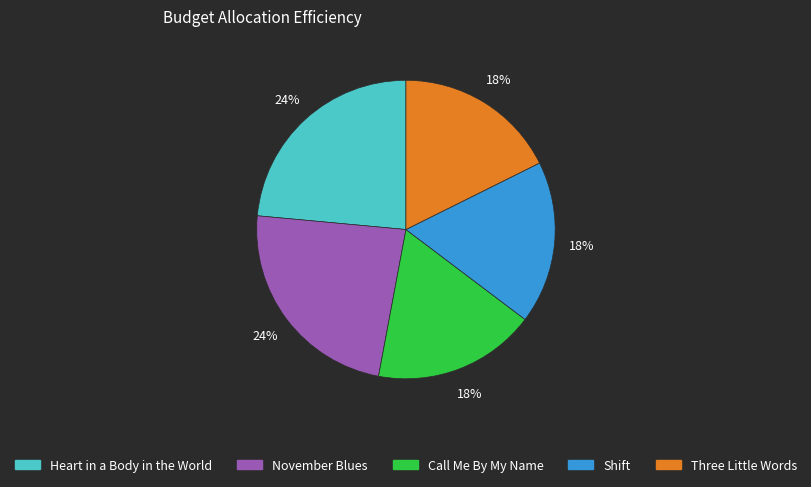

Is there a majority slice in this chart?

No